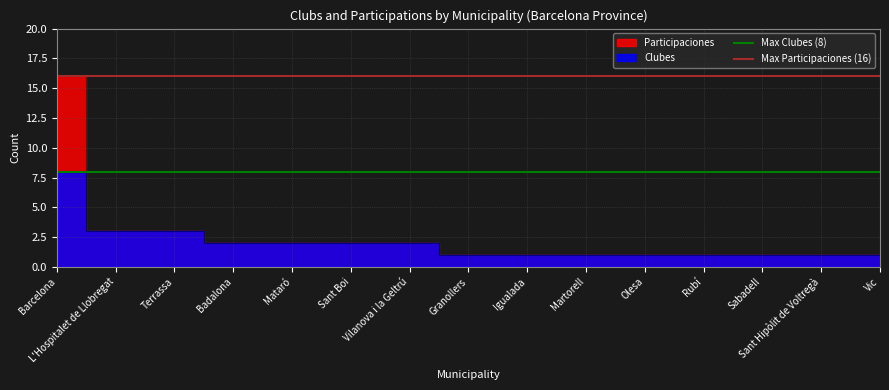

How many lines are shown in the chart?

2